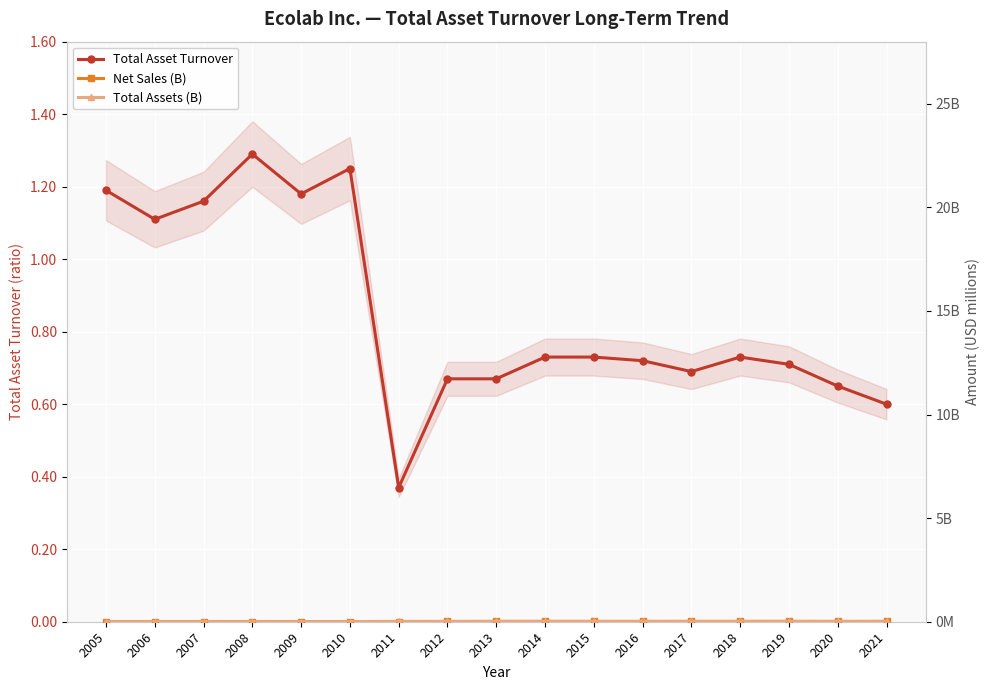

True or false: Net Sales (B) and Total Asset Turnover cross at least once.

False